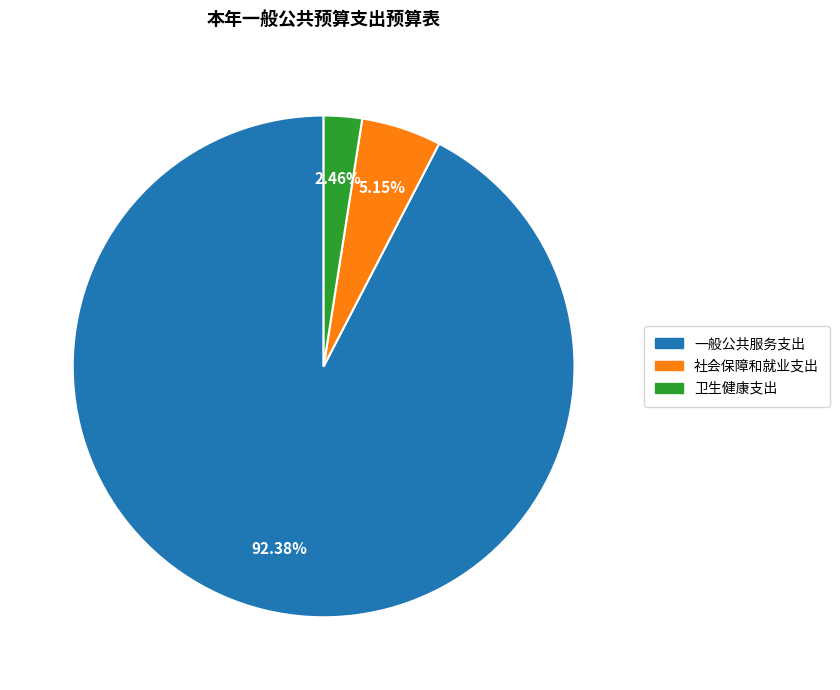

Combined, what portion of the pie is 社会保障和就业支出 and 一般公共服务支出?

97.5%